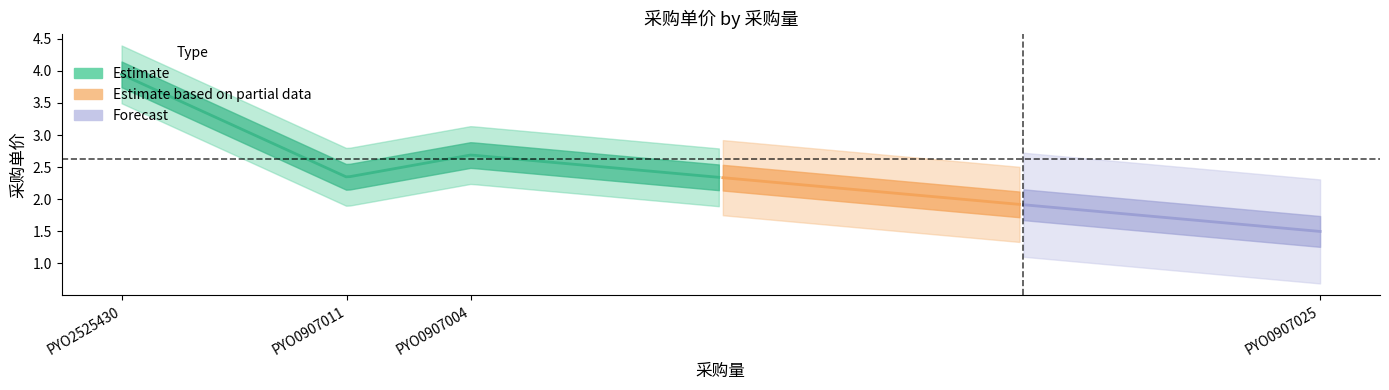

List the labels in order of value, smallest first.

PYO0907025, PYO0907011, PYO0907004, PYO2525430